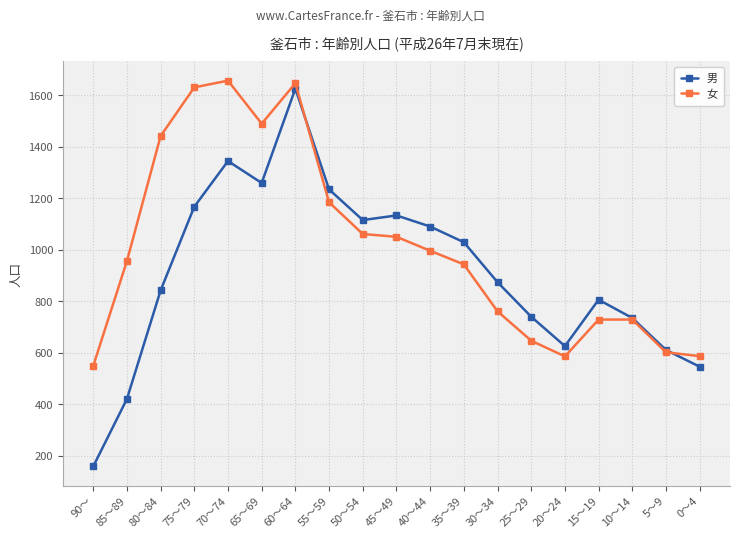

What are all the series names shown in the legend?

男, 女